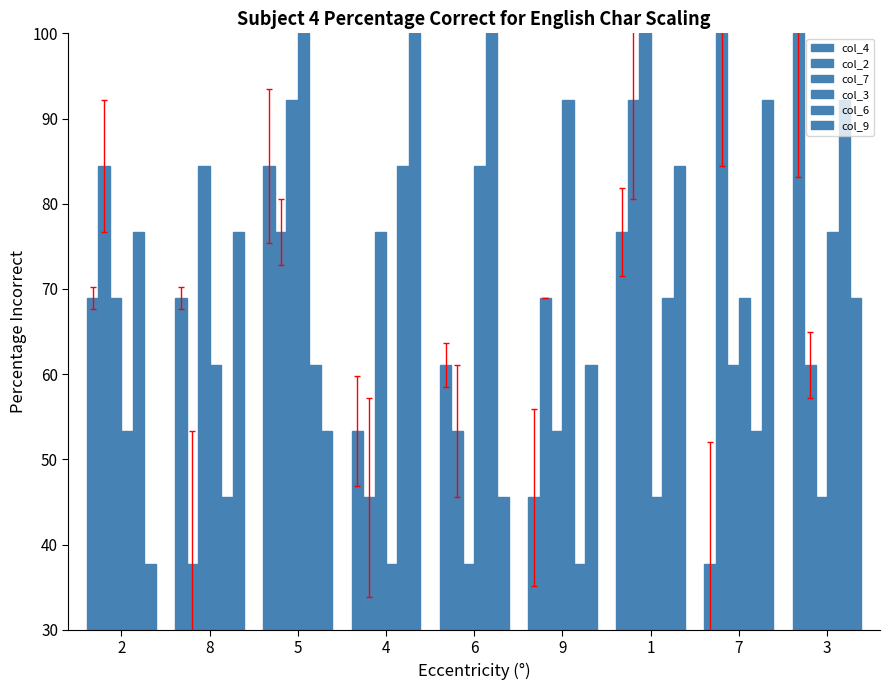

Reading left to right, extract all data points from this chart.

col_4: 68.9	68.9	84.4	53.3	61.1	45.6	76.7	37.8	100.0
col_2: 84.4	37.8	76.7	45.6	53.3	68.9	92.2	100.0	61.1
col_7: 68.9	84.4	92.2	76.7	37.8	53.3	100.0	61.1	45.6
col_3: 53.3	61.1	100.0	37.8	84.4	92.2	45.6	68.9	76.7
col_6: 76.7	45.6	61.1	84.4	100.0	37.8	68.9	53.3	92.2
col_9: 37.8	76.7	53.3	100.0	45.6	61.1	84.4	92.2	68.9